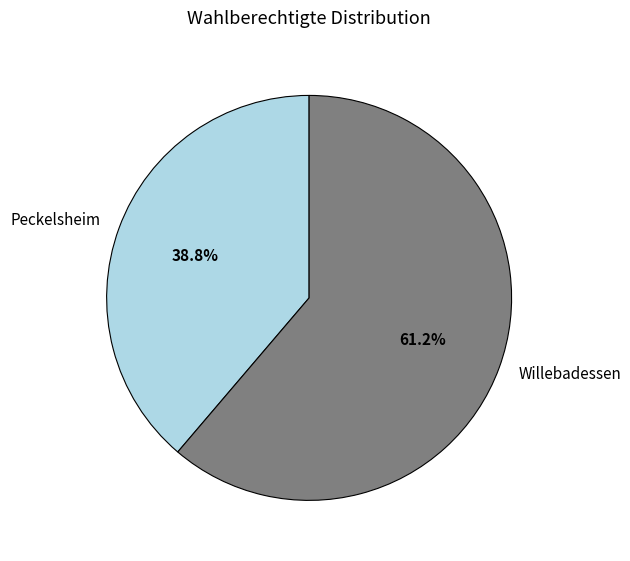

To the nearest percent, what percentage of the pie is Willebadessen?

61%